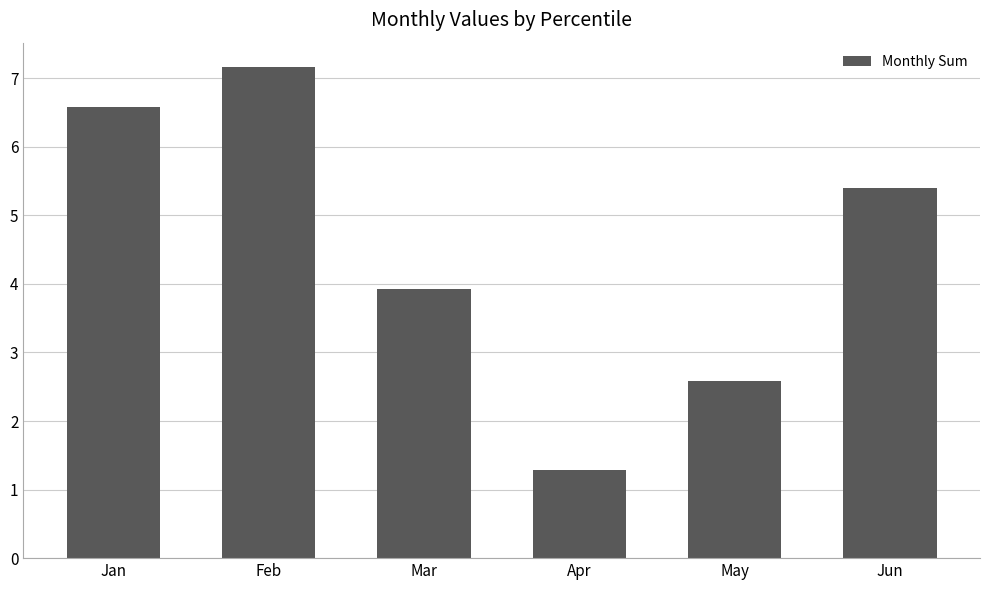

What is the difference between the values at Feb and Mar?

3.2